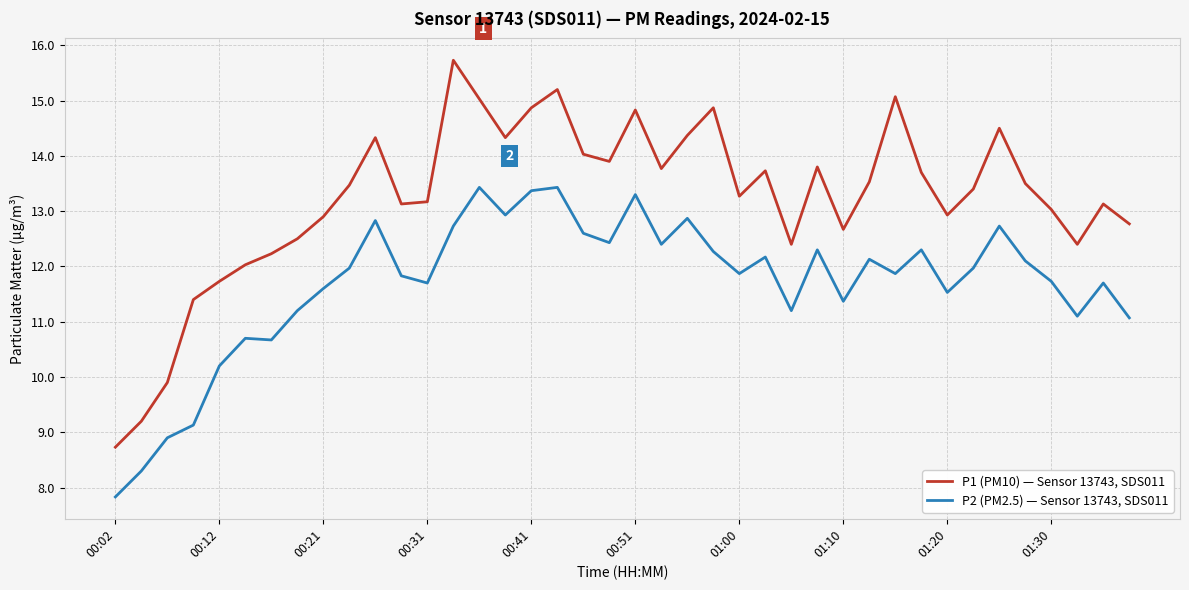

What is the difference between the maximum and minimum values in the P2 (PM2.5) — Sensor 13743, SDS011 series?

5.6